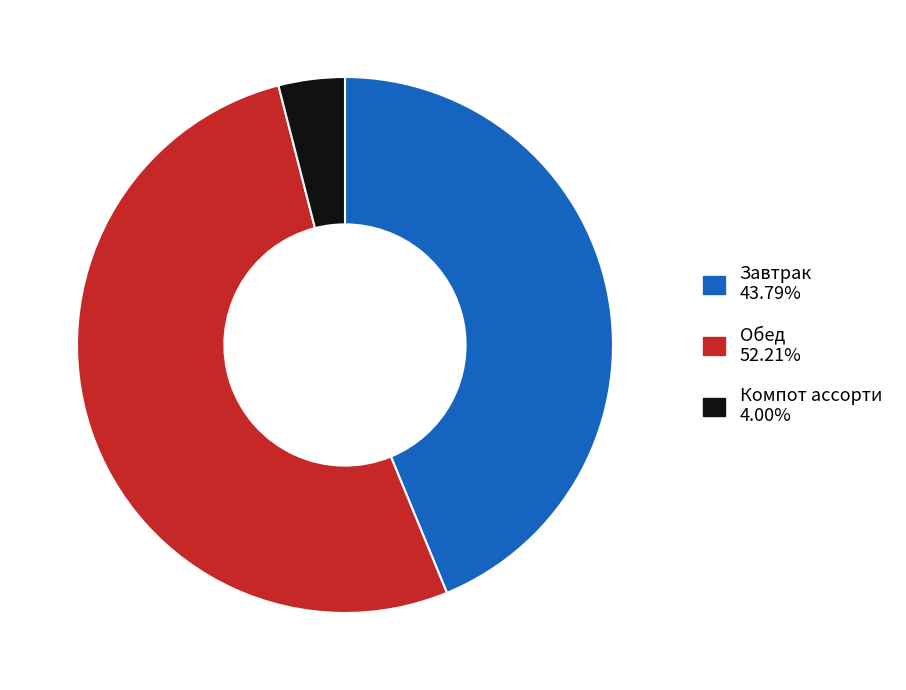

Is there any slice that represents more than half of the pie?

Yes